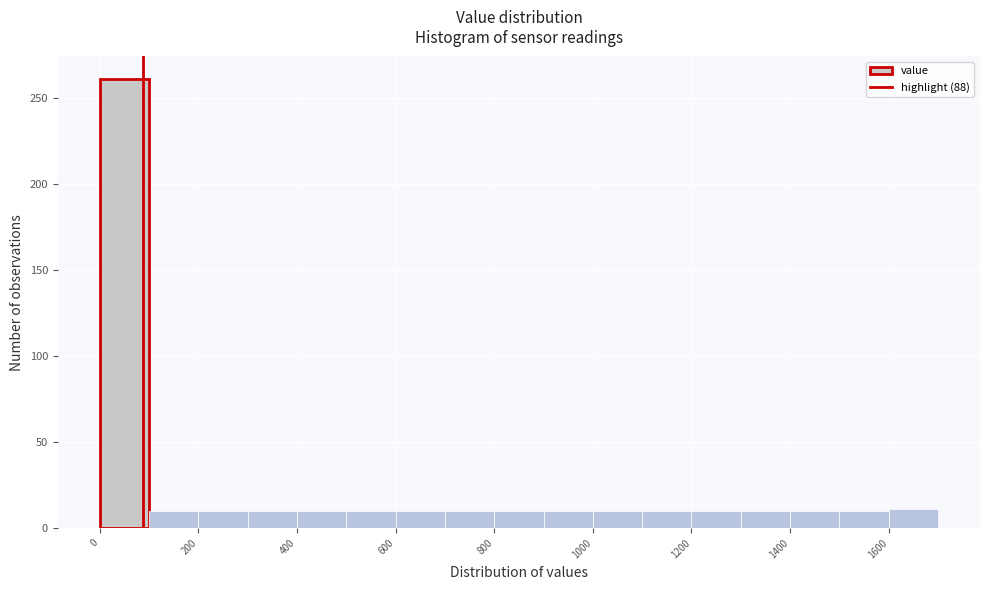

Reading left to right, list every bar in this chart as the range it spans on the x-axis followed by its height. The values are not printed on the chart, so give them approximately, as read against the axis.

0 to 100: 260
100 to 200: 10
200 to 300: 10
300 to 400: 10
400 to 500: 10
500 to 600: 10
600 to 700: 10
700 to 800: 10
800 to 900: 10
900 to 1000: 10
1000 to 1100: 10
1100 to 1200: 10
1200 to 1300: 10
1300 to 1400: 10
1400 to 1500: 10
1500 to 1600: 10
1600 to 1700: 10